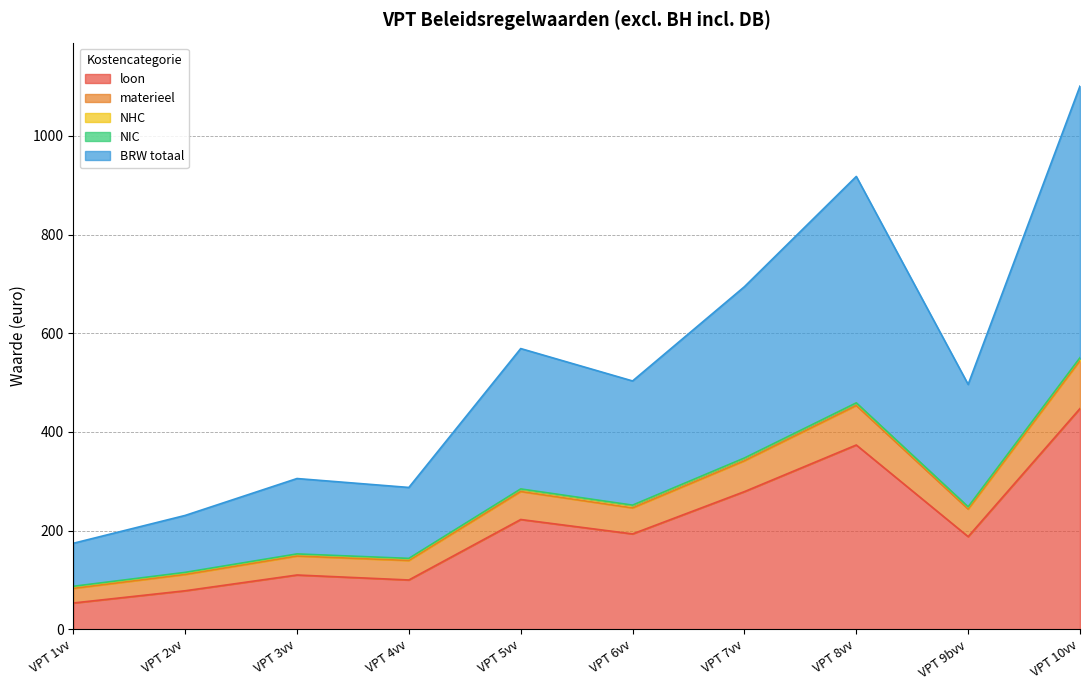

Rank the categories by loon value from lowest to highest.

VPT 1vv, VPT 2vv, VPT 4vv, VPT 3vv, VPT 9bvv, VPT 6vv, VPT 5vv, VPT 7vv, VPT 8vv, VPT 10vv